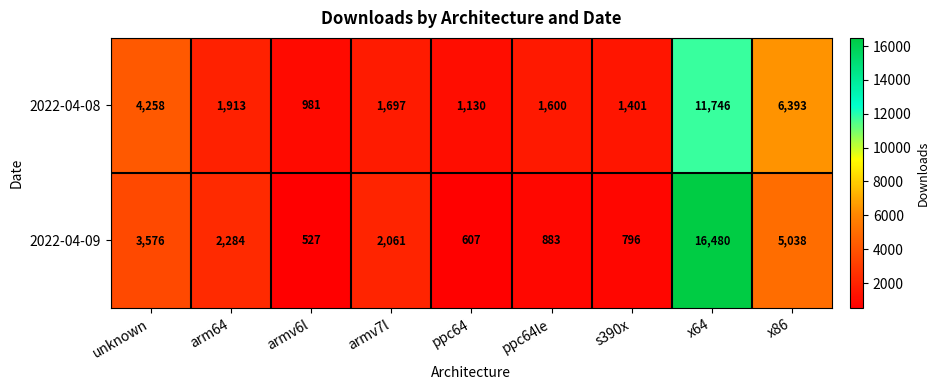

Which series has the largest range (max minus min)?

2022-04-09